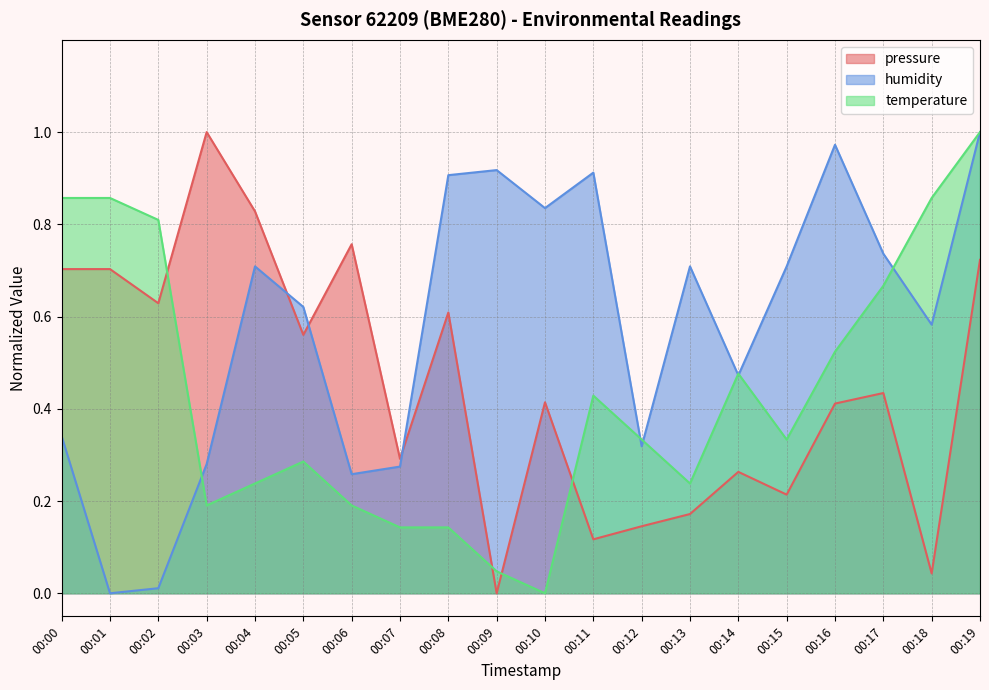

What is the total value across all series at 00:09?

1.0